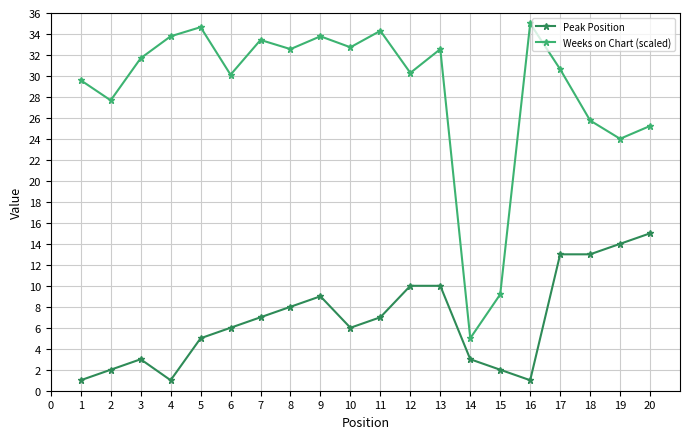

How many values in the Weeks on Chart (scaled) series exceed 31?

10